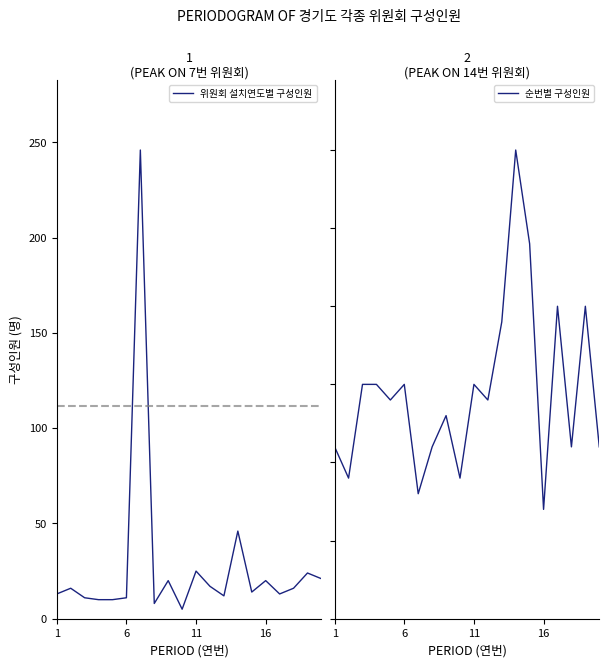

Which label corresponds to the smallest value in the chart?

9